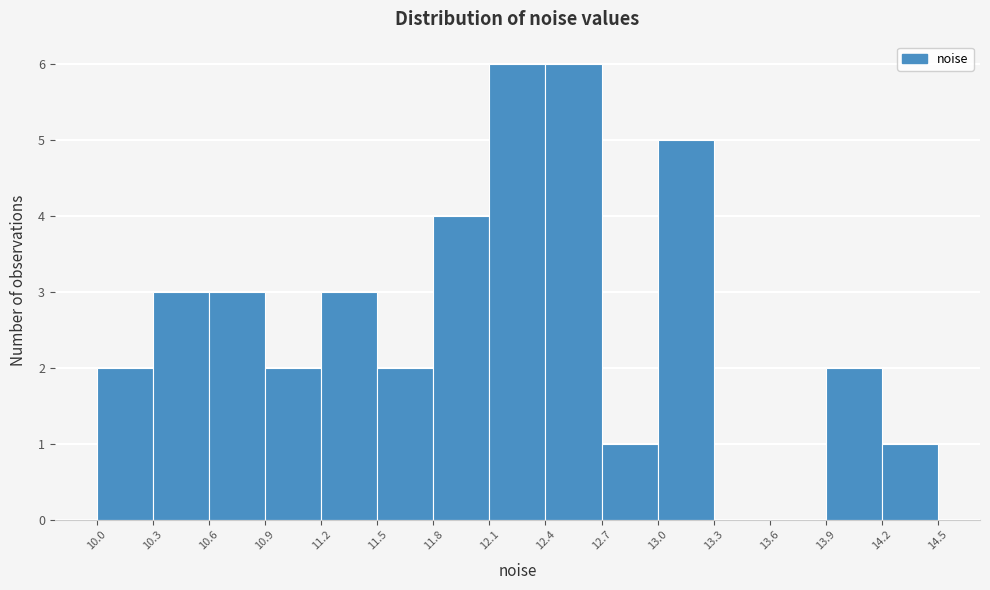

Reading left to right, transcribe this chart: for each bar, give the range it covers on the x-axis and its height. The values are not printed on the chart, so give them approximately, as read against the axis.

10.0 to 10.3: 2
10.3 to 10.6: 3
10.6 to 10.9: 3
10.9 to 11.2: 2
11.2 to 11.5: 3
11.5 to 11.8: 2
11.8 to 12.1: 4
12.1 to 12.4: 6
12.4 to 12.7: 6
12.7 to 13.0: 1
13.0 to 13.3: 5
13.3 to 13.6: 0
13.6 to 13.9: 0
13.9 to 14.2: 2
14.2 to 14.5: 1